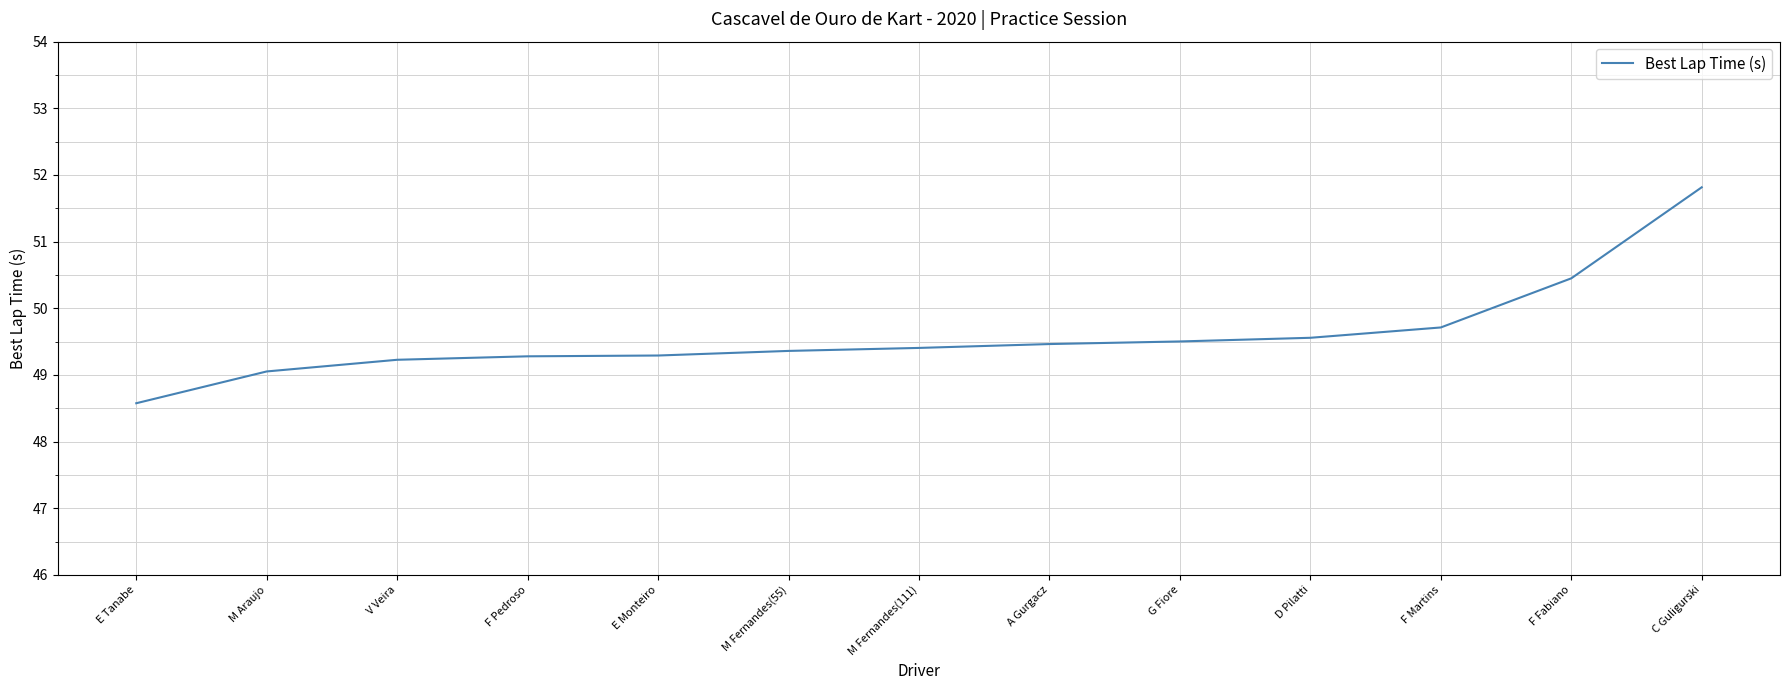

What position from the right is F Pedroso?

10